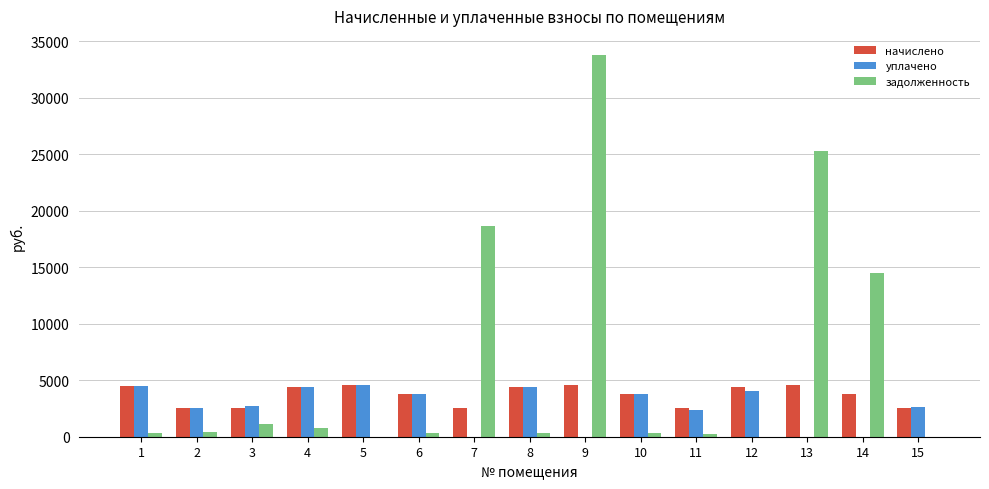

What is the maximum value shown in the chart?

33767.0